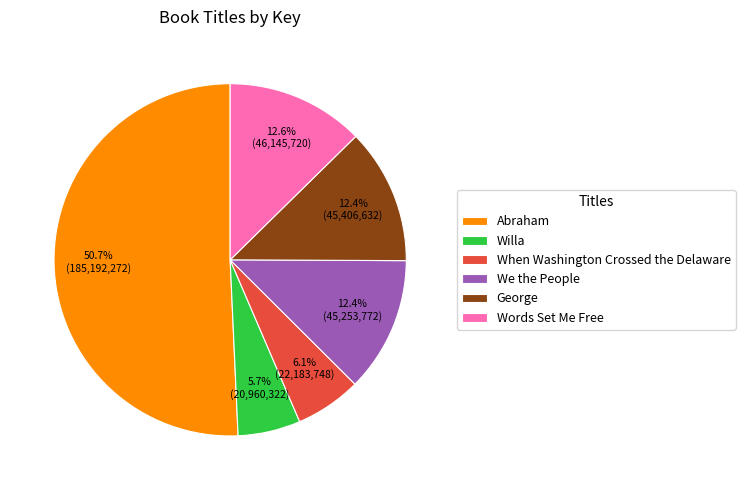

What percentage is the When Washington Crossed the Delaware slice, to the nearest percent?

6%